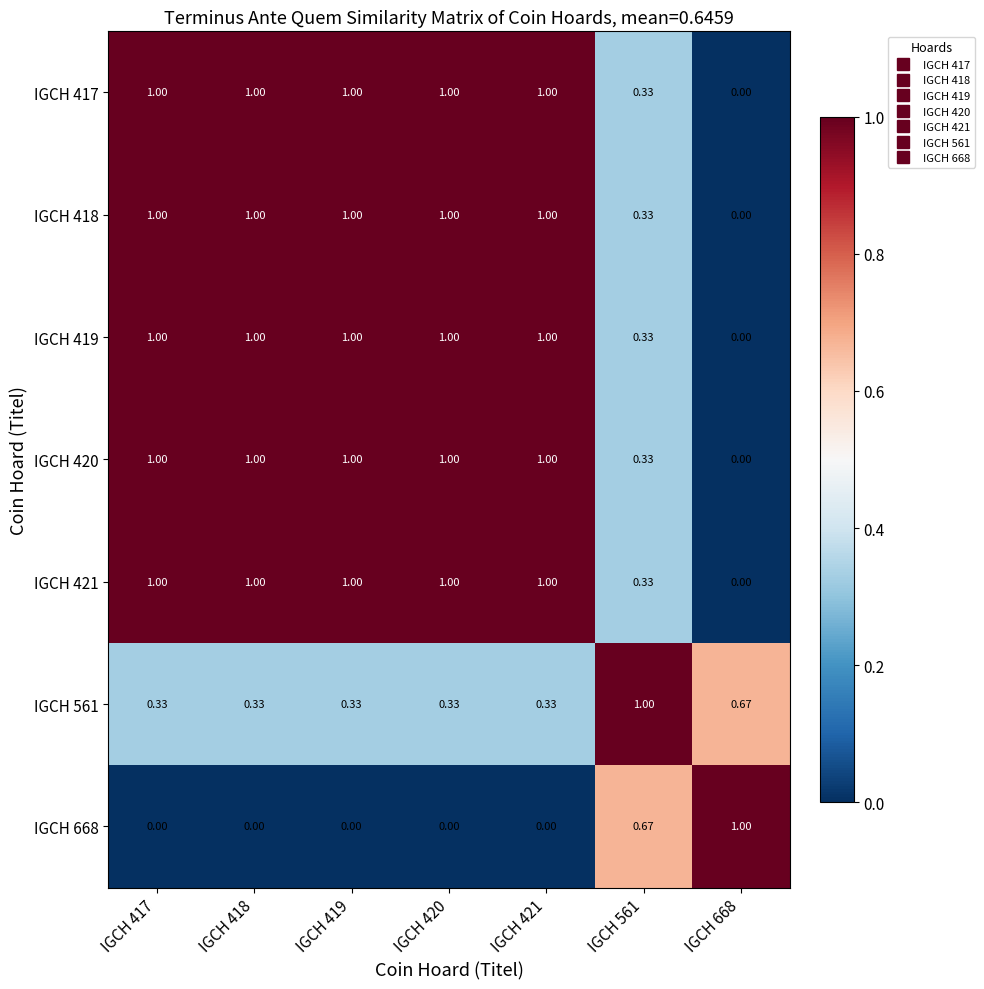

Is the value of IGCH 417 at IGCH 420 greater than the value of IGCH 668 at IGCH 419?

Yes